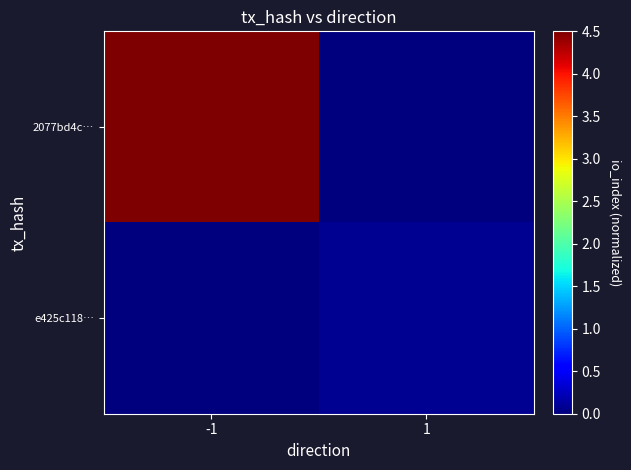

Count the number of categories in the chart.

2